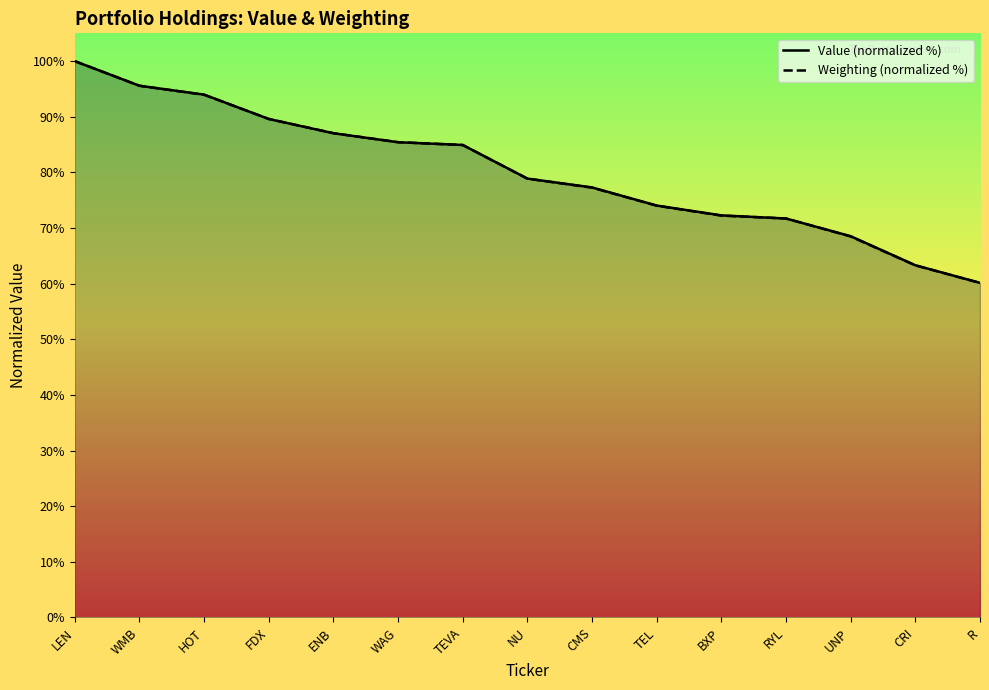

How many times do Weighting and Value cross each other?

4